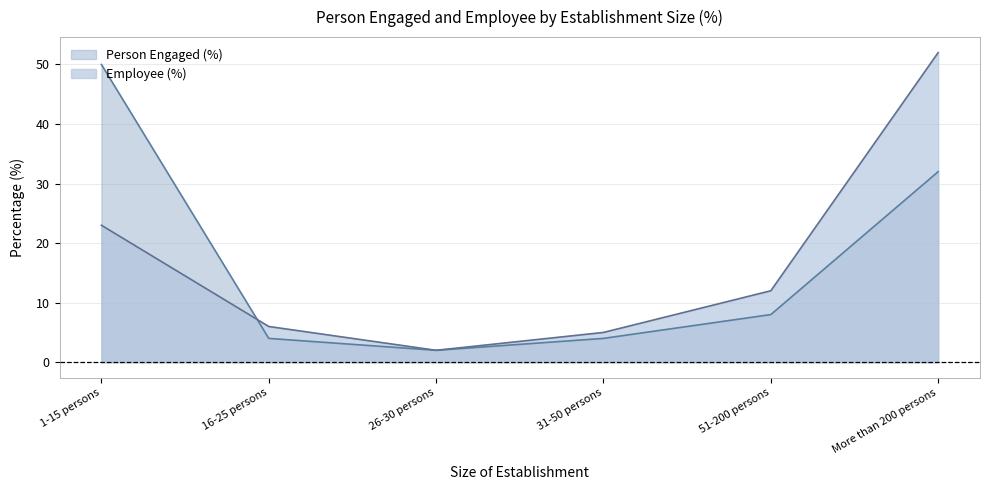

How many categories are shown in the chart?

6